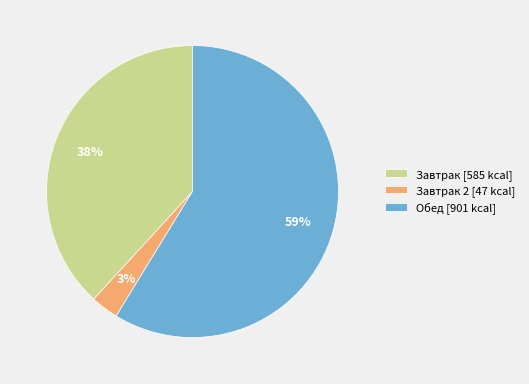

Between Завтрак [585 kcal] and Завтрак 2 [47 kcal], which is larger?

Завтрак [585 kcal]